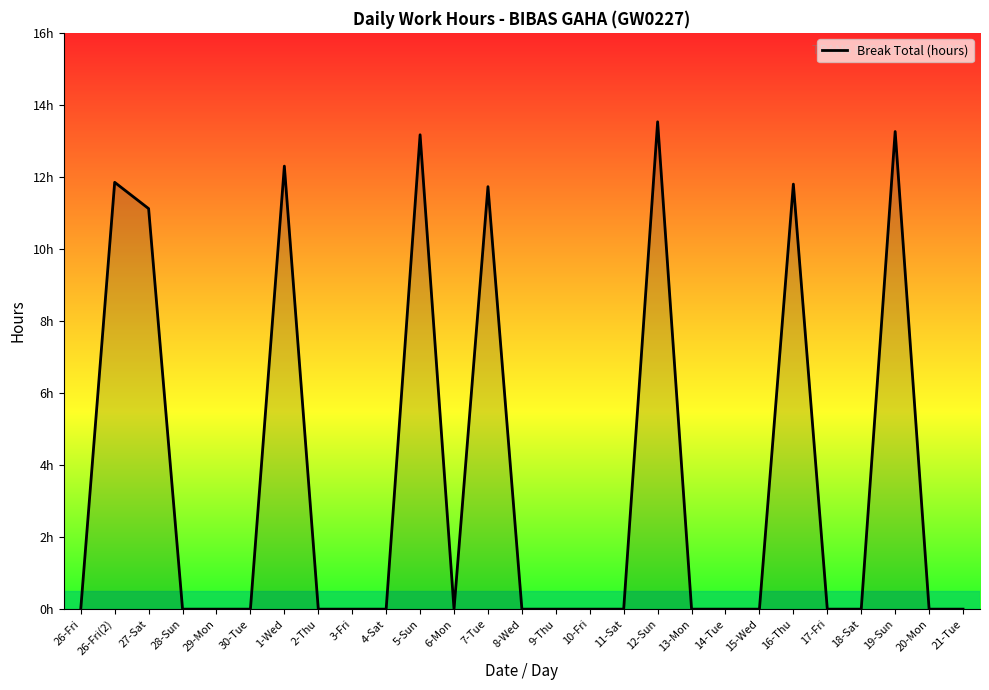

Rank the categories by value from lowest to highest.

26-Fri, 28-Sun, 29-Mon, 30-Tue, 2-Thu, 3-Fri, 4-Sat, 6-Mon, 8-Wed, 9-Thu, 10-Fri, 11-Sat, 13-Mon, 14-Tue, 15-Wed, 17-Fri, 18-Sat, 20-Mon, 21-Tue, 27-Sat, 7-Tue, 16-Thu, 26-Fri(2), 1-Wed, 5-Sun, 19-Sun, 12-Sun